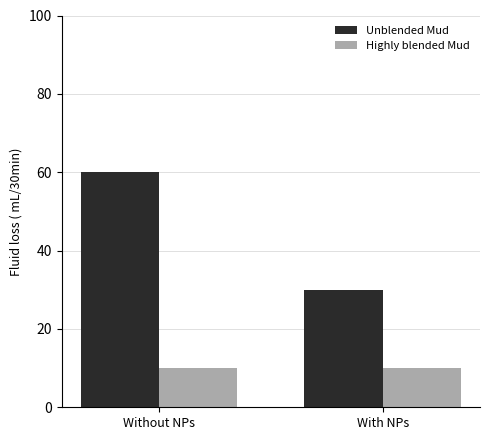

What is the approximate value of Unblended Mud at With NPs?

30